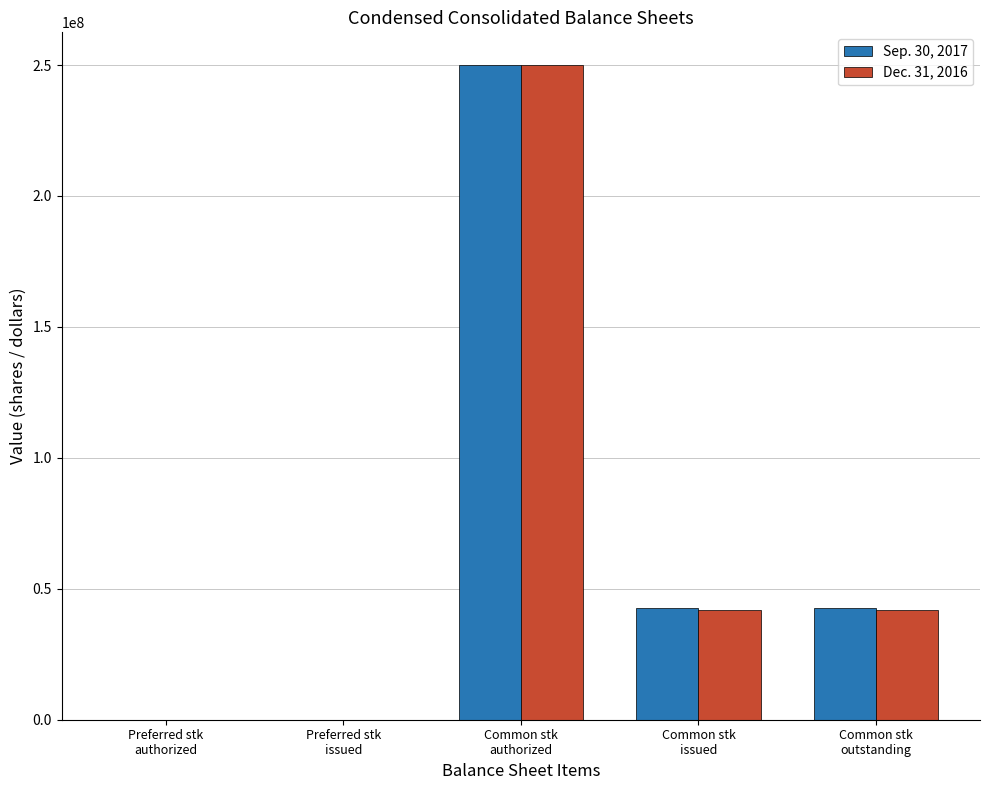

What is the maximum value shown in the chart?

250000000